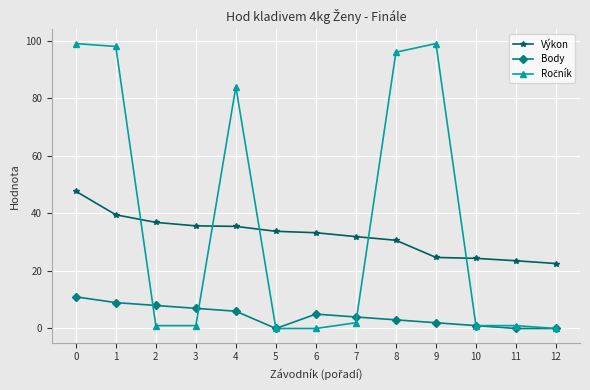

Which series changed the most between 7 and 11?

Výkon